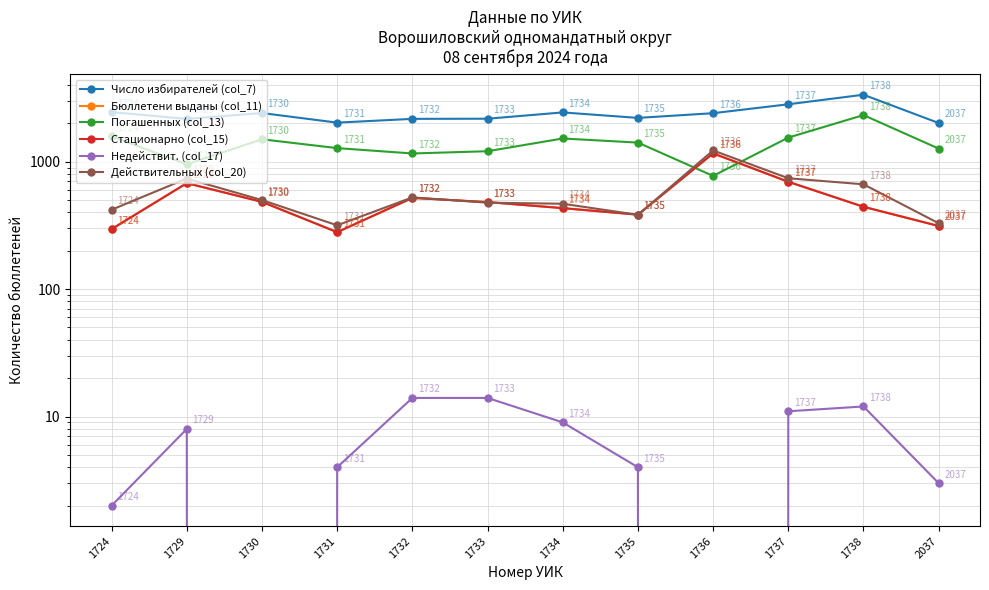

True or false: Действительных (col_20) and Число избирателей (col_7) intersect in this chart.

False